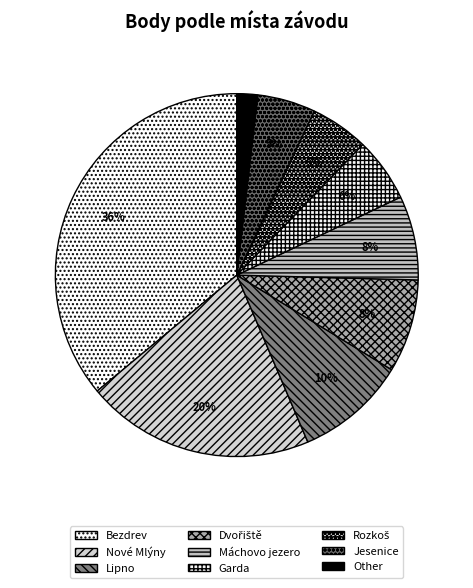

Is it true that Bezdrev is 1% of the pie?

False